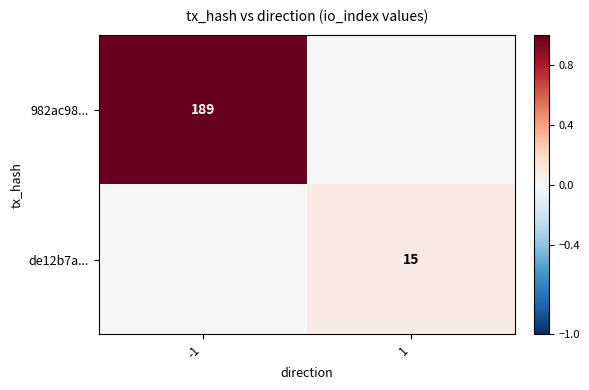

Is it true that 982ac98... equals 298 at -1?

False